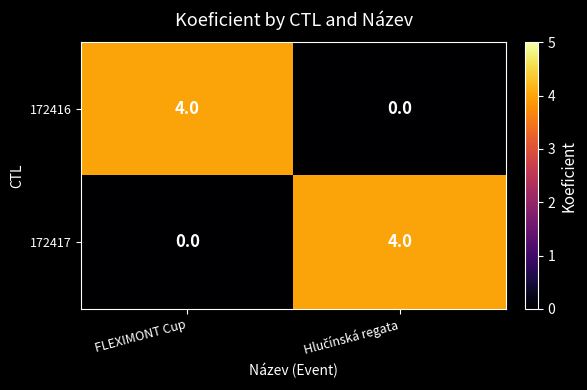

Reading left to right, transcribe all the data shown in this chart.

172416: 4	0
172417: 0	4